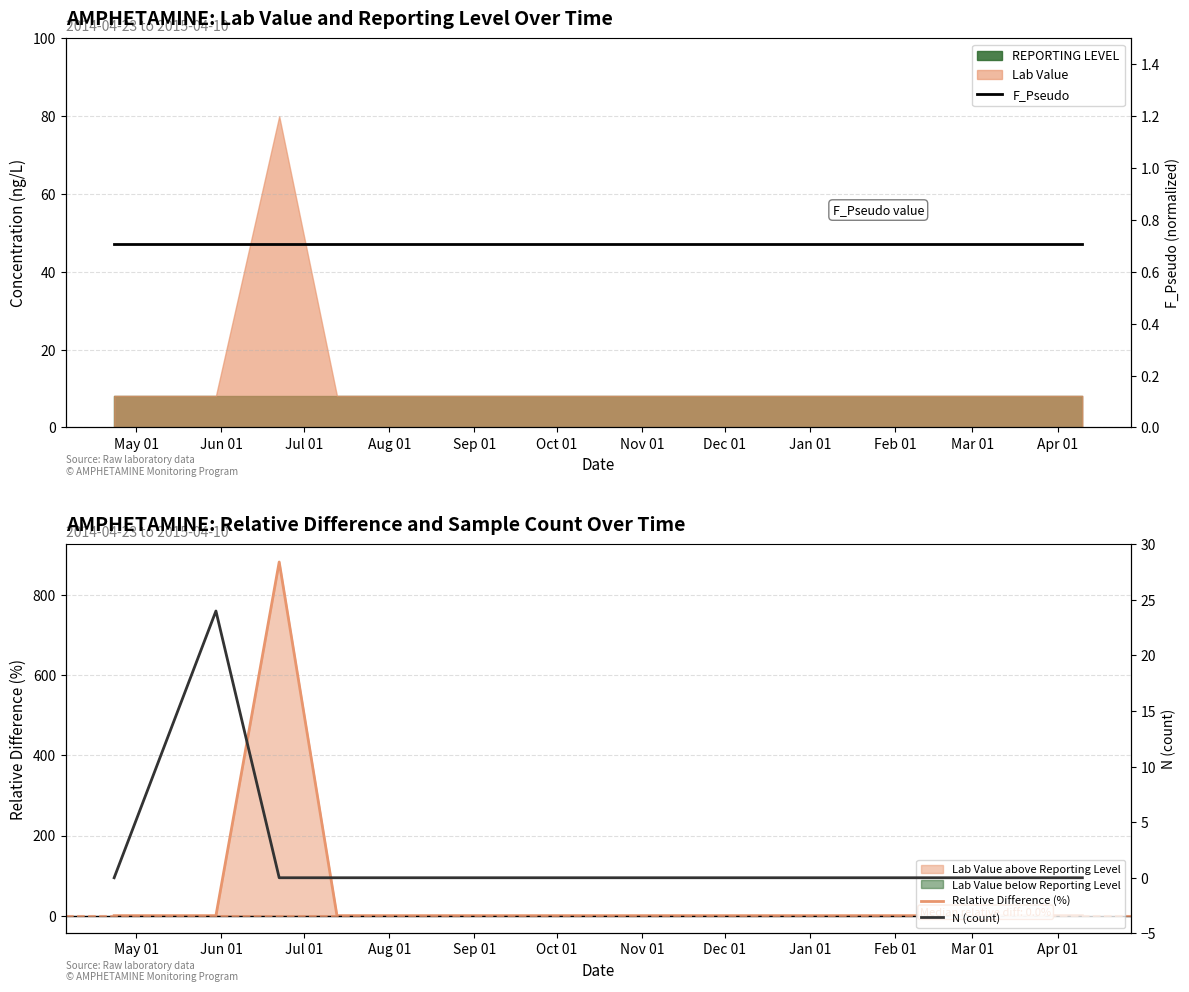

What is the average value of the N (count) series?

1.3